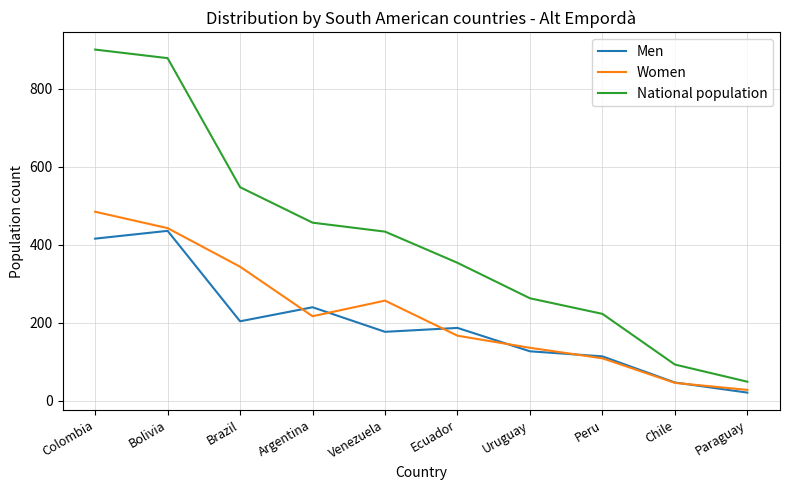

At which category is the sum across all series the highest?

Colombia